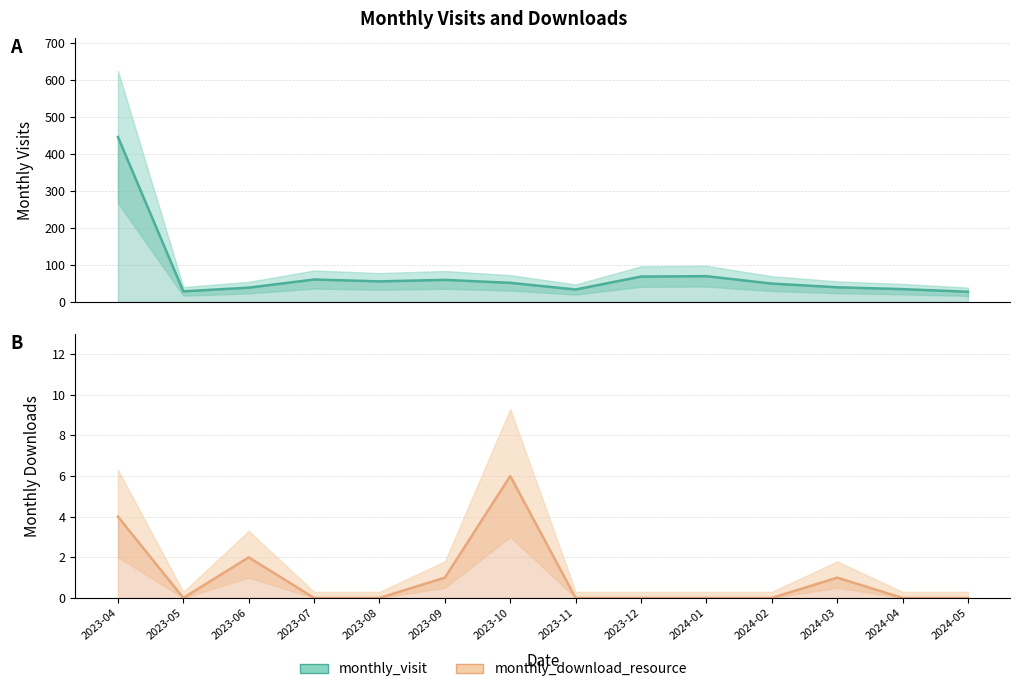

What is the difference between the highest and lowest values at 2023-08?

56